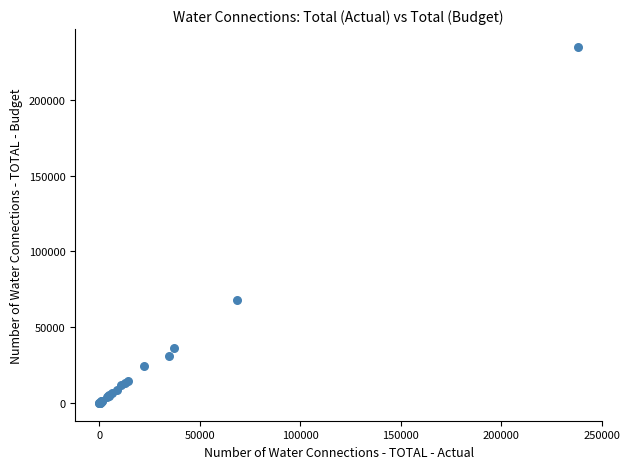

What Y value in the scatter plot is closest to 117525?

67825